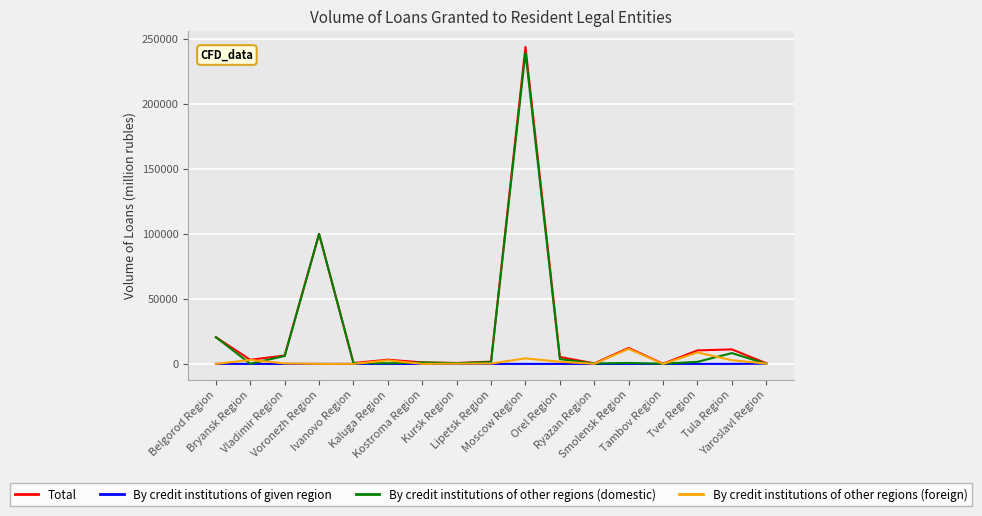

What is the maximum value shown in the chart?

243543